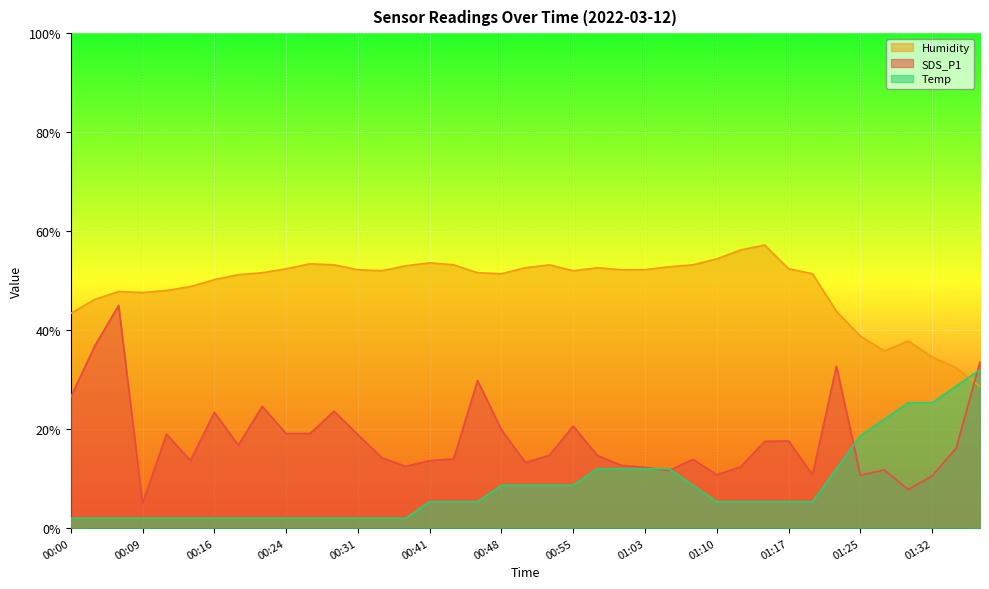

What is the difference between the maximum and minimum values in the Humidity series?

28.6